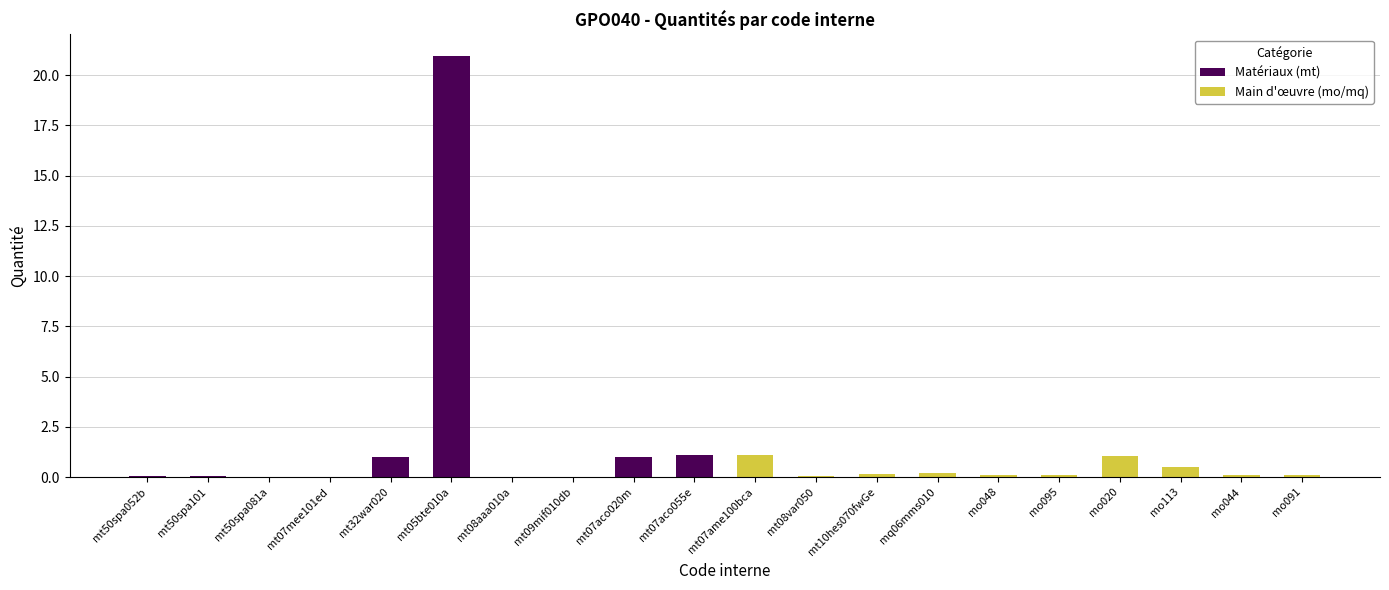

True or false: Main d'œuvre (mo/mq) has a value of 0.0 at mo095.

False